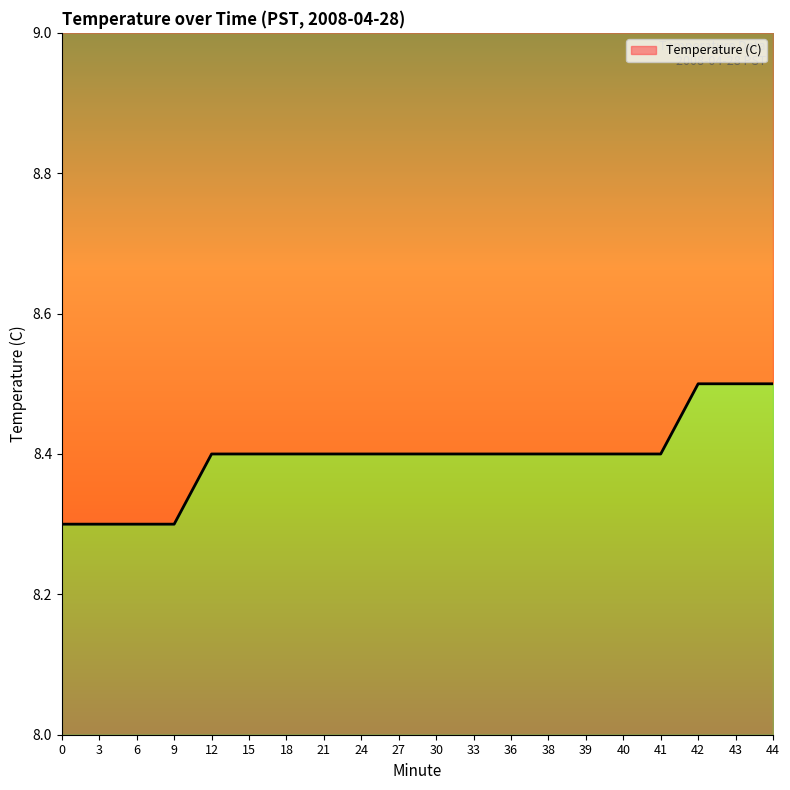

What is the smallest value displayed?

8.3